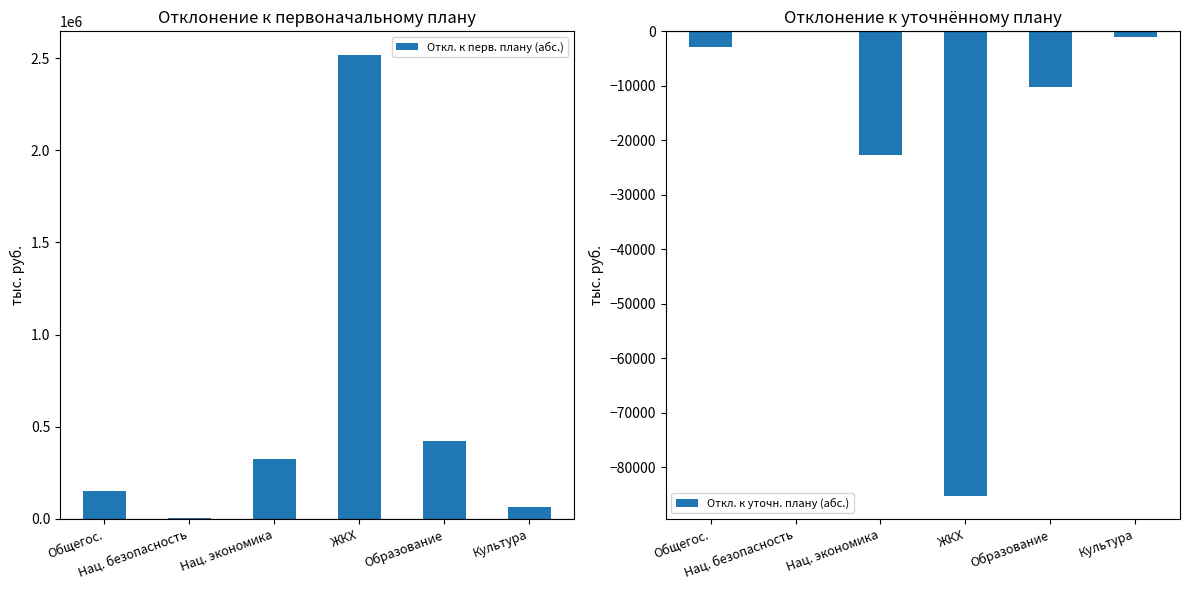

What is the label of the 6th bar from the right?

Общегос.